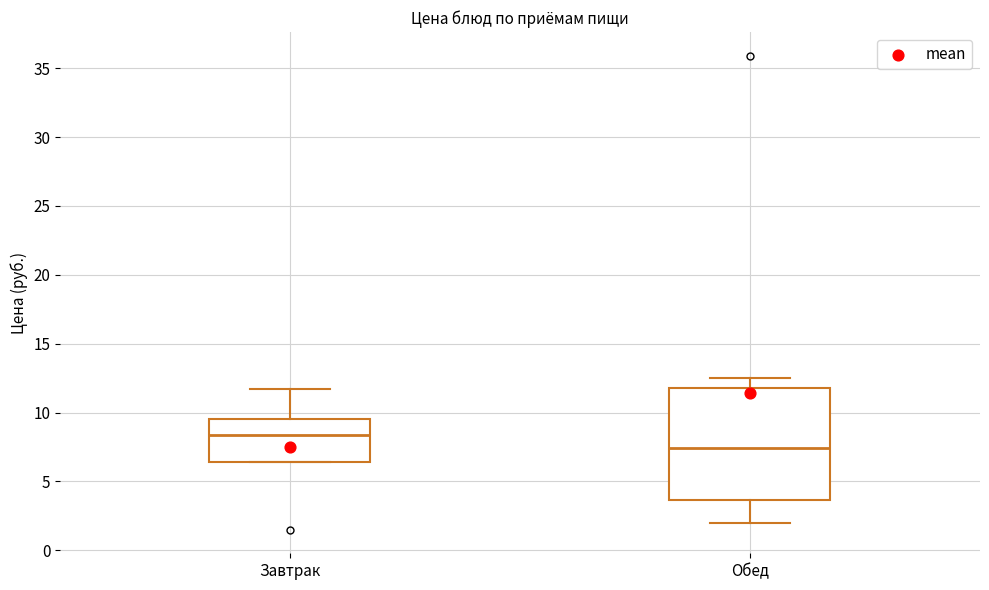

Comparing the boxes themselves (not the whiskers), which one is the tallest?

Обед